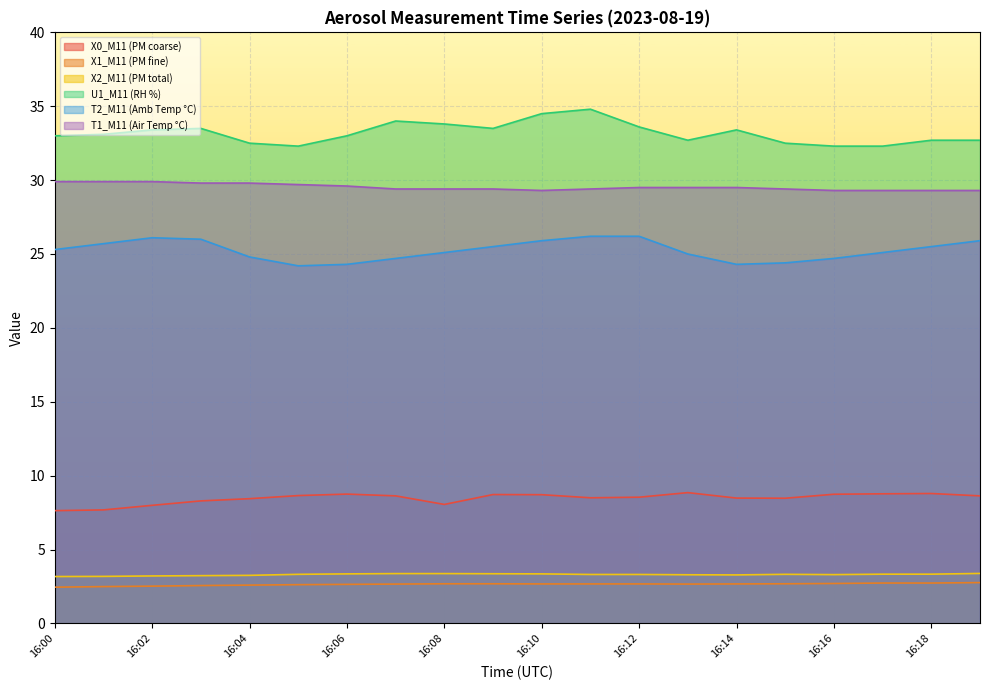

Reading left to right, what are all the values shown in this chart?

X0_M11 (PM coarse): 16:00=7.6	16:01=7.7	16:02=8.0	16:03=8.3	16:04=8.4	16:05=8.7	16:06=8.8	16:07=8.6	16:08=8.1	16:09=8.7	16:10=8.7	16:11=8.5	16:12=8.5	16:13=8.8	16:14=8.5	16:15=8.5	16:16=8.7	16:17=8.8	16:18=8.8	16:19=8.6
X1_M11 (PM fine): 16:00=2.5	16:01=2.5	16:02=2.5	16:03=2.6	16:04=2.6	16:05=2.6	16:06=2.6	16:07=2.7	16:08=2.7	16:09=2.7	16:10=2.7	16:11=2.7	16:12=2.7	16:13=2.7	16:14=2.7	16:15=2.7	16:16=2.7	16:17=2.7	16:18=2.7	16:19=2.8
X2_M11 (PM total): 16:00=3.2	16:01=3.2	16:02=3.2	16:03=3.2	16:04=3.2	16:05=3.3	16:06=3.4	16:07=3.4	16:08=3.4	16:09=3.4	16:10=3.4	16:11=3.3	16:12=3.3	16:13=3.3	16:14=3.3	16:15=3.3	16:16=3.3	16:17=3.3	16:18=3.3	16:19=3.4
U1_M11 (RH %): 16:00=33.0	16:01=33.1	16:02=33.4	16:03=33.5	16:04=32.5	16:05=32.3	16:06=33.0	16:07=34.0	16:08=33.8	16:09=33.5	16:10=34.5	16:11=34.8	16:12=33.6	16:13=32.7	16:14=33.4	16:15=32.5	16:16=32.3	16:17=32.3	16:18=32.7	16:19=32.7
T2_M11 (Amb Temp °C): 16:00=25.3	16:01=25.7	16:02=26.1	16:03=26.0	16:04=24.8	16:05=24.2	16:06=24.3	16:07=24.7	16:08=25.1	16:09=25.5	16:10=25.9	16:11=26.2	16:12=26.2	16:13=25.0	16:14=24.3	16:15=24.4	16:16=24.7	16:17=25.1	16:18=25.5	16:19=25.9
T1_M11 (Air Temp °C): 16:00=29.9	16:01=29.9	16:02=29.9	16:03=29.8	16:04=29.8	16:05=29.7	16:06=29.6	16:07=29.4	16:08=29.4	16:09=29.4	16:10=29.3	16:11=29.4	16:12=29.5	16:13=29.5	16:14=29.5	16:15=29.4	16:16=29.3	16:17=29.3	16:18=29.3	16:19=29.3